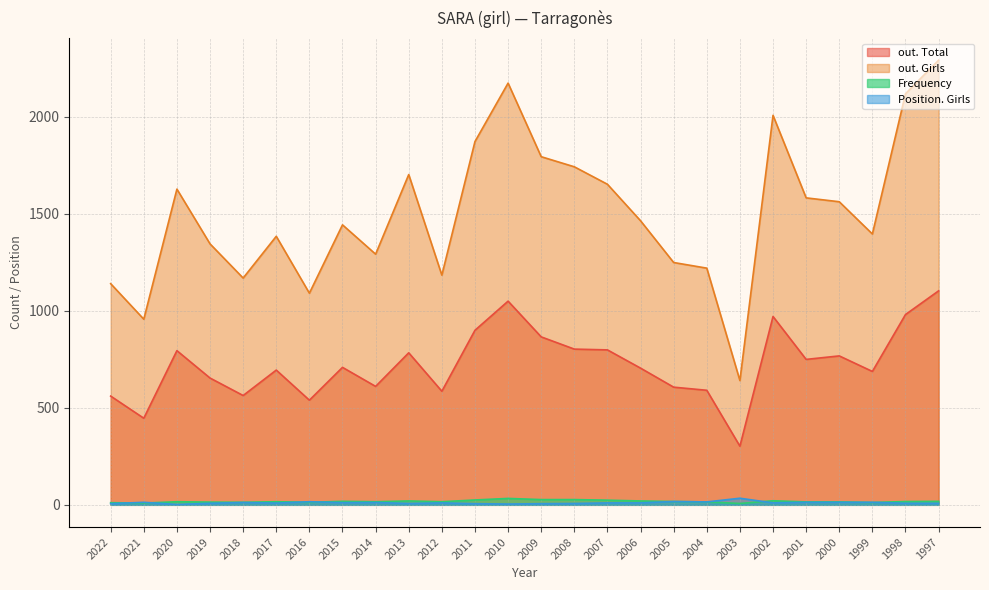

How many values in the Frequency series exceed 16?

12